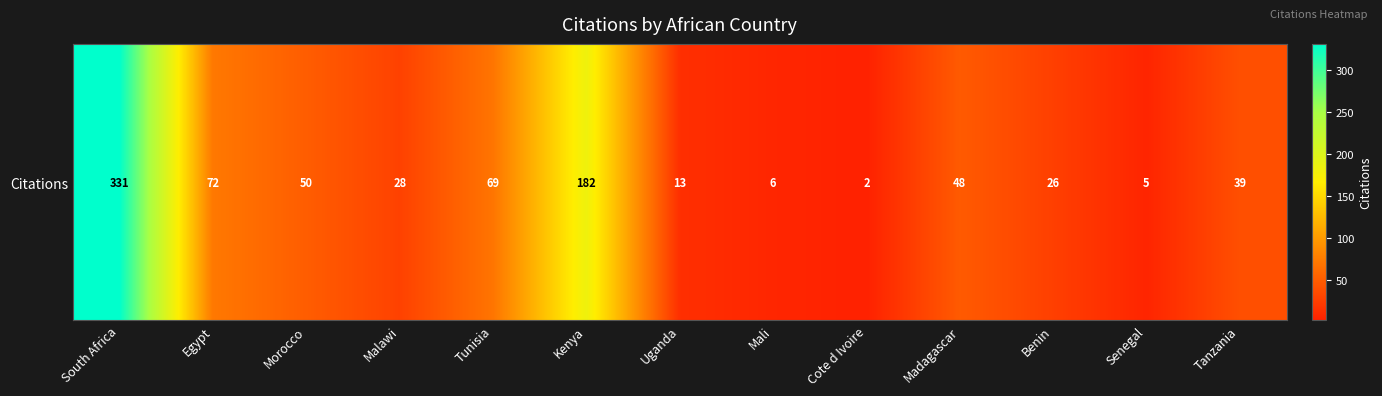

Where does the data first go above 39?

South Africa